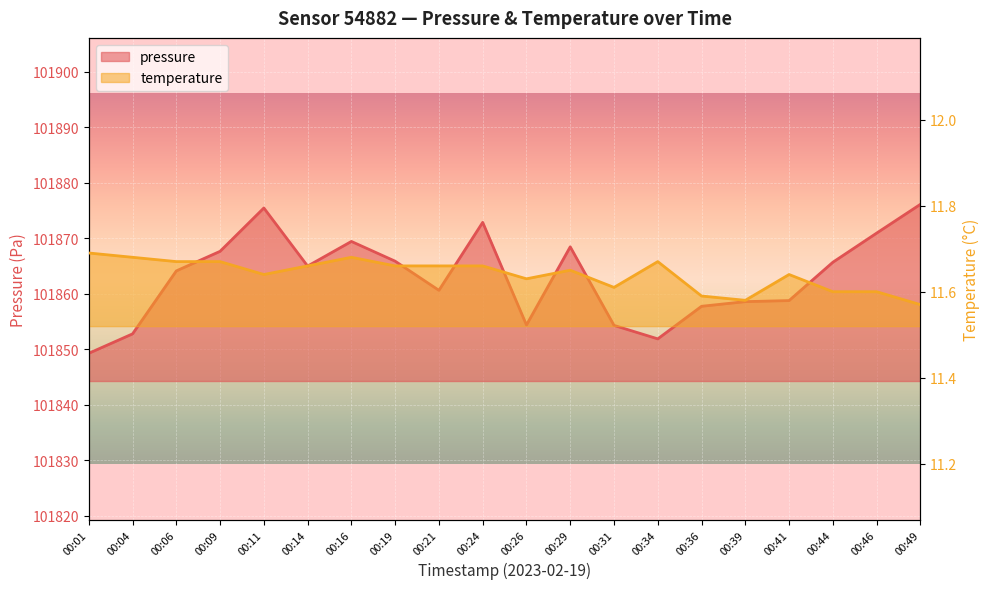

How many series are shown in this chart?

2